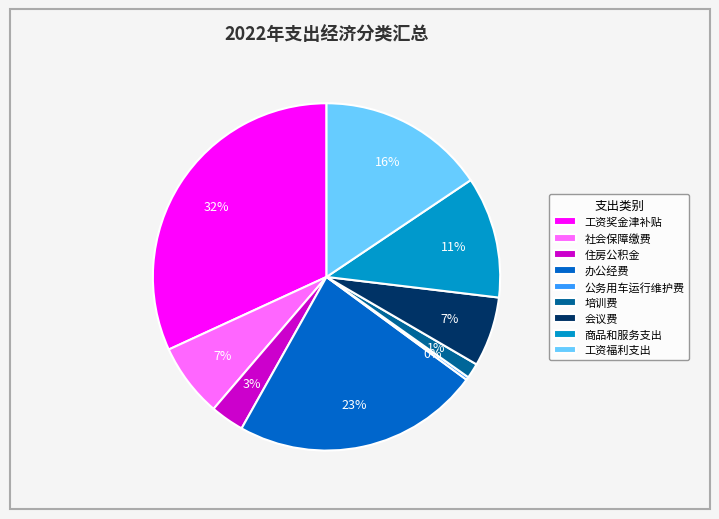

To the nearest percent, what is the difference between the largest and smallest slice percentages?

32%